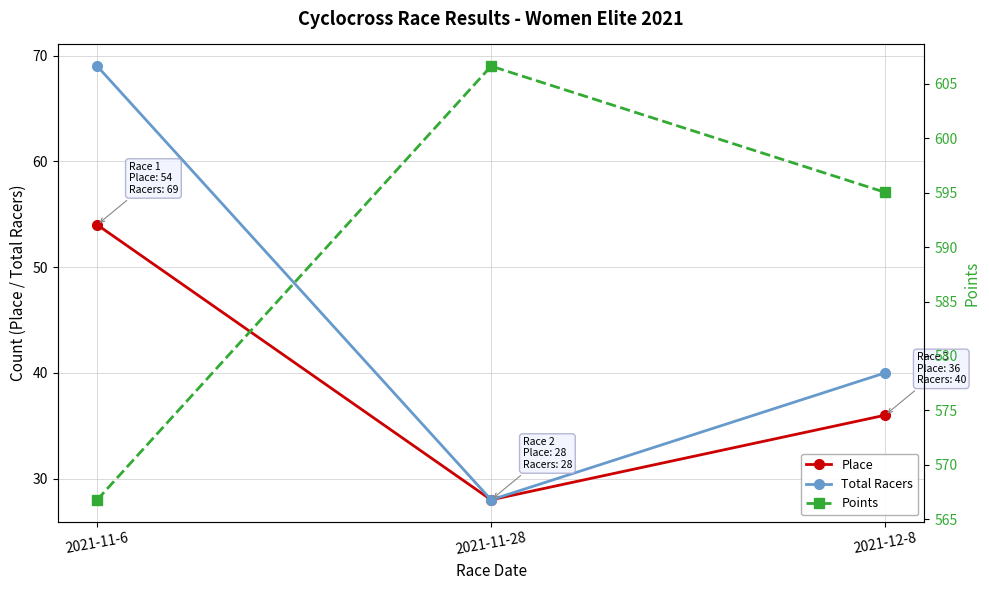

What is the label of the 2nd point from the right?

2021-11-28